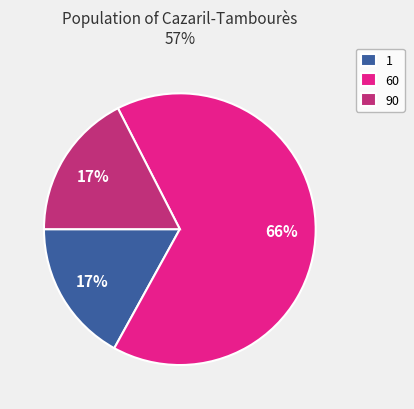

Approximately how many times larger is the value at 90 compared to 60?

0.3